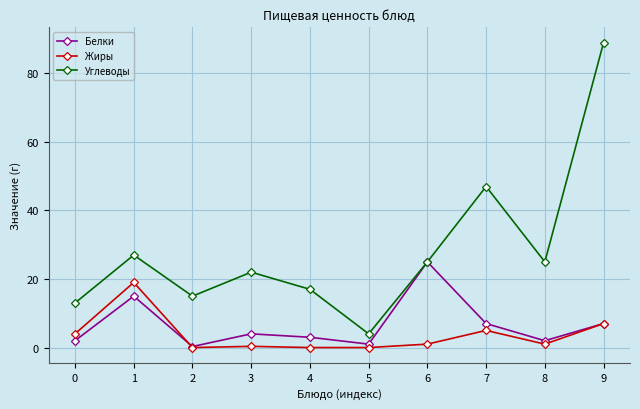

True or false: Жиры and Углеводы cross at least once.

False